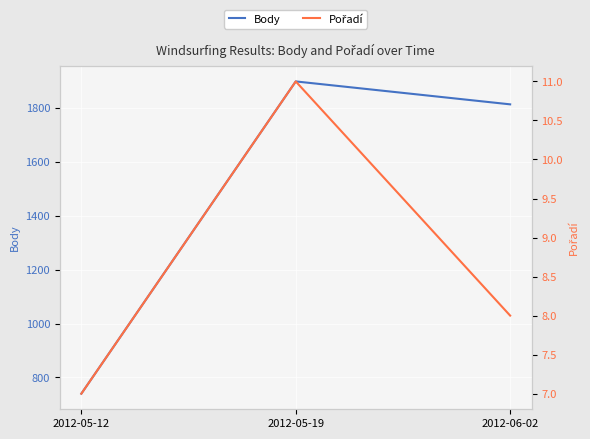

What are all the series names shown in the legend?

Body, Pořadí